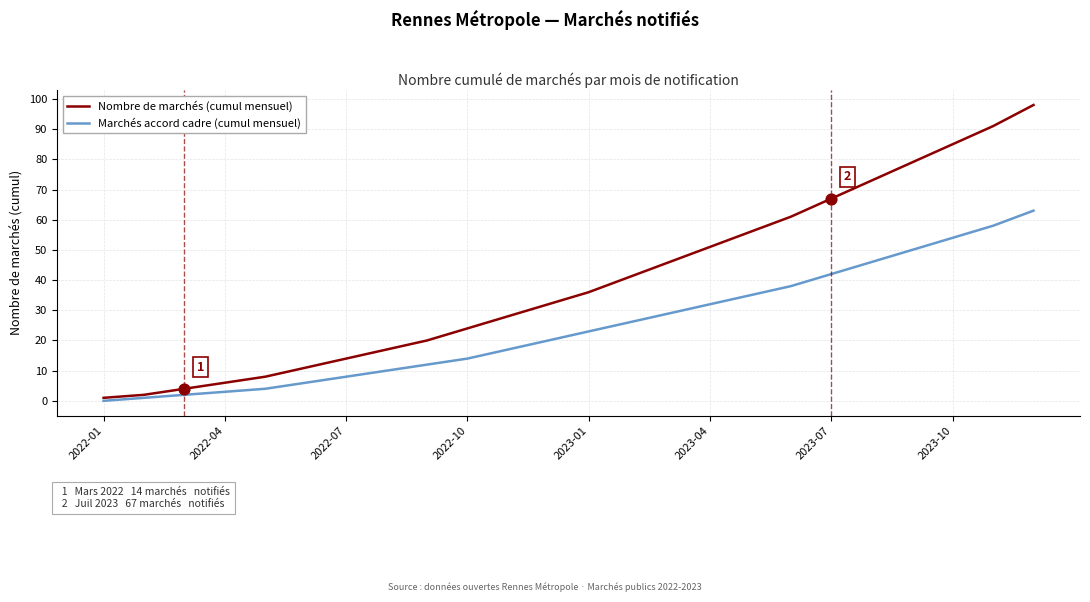

Which series has the largest total across all categories?

Nombre de marchés (cumul mensuel)